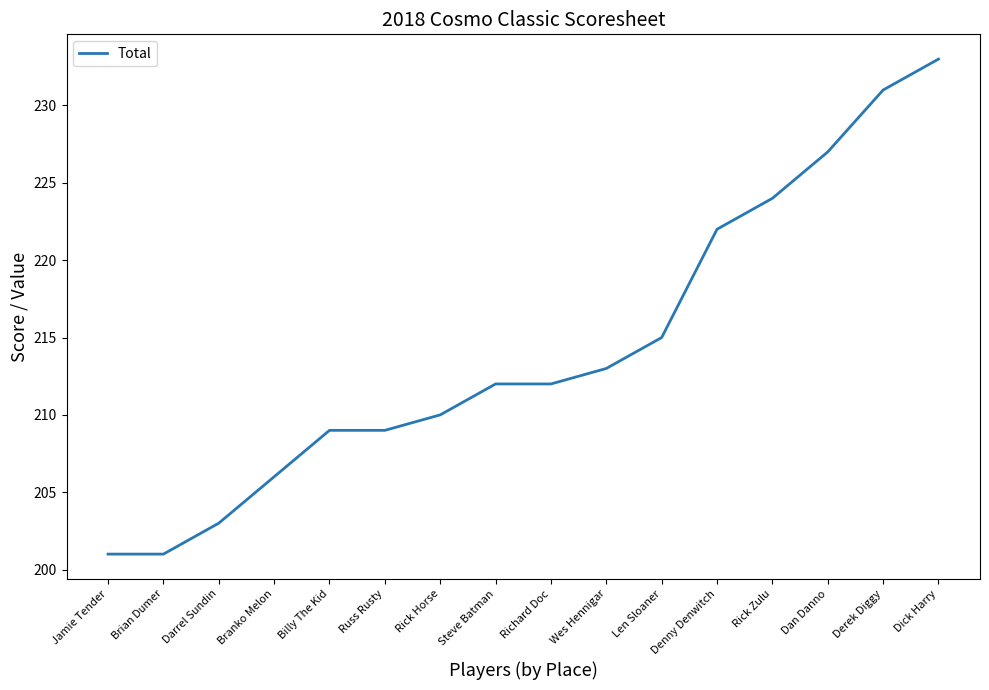

At which label is the value closest to 217?

Len Sloaner